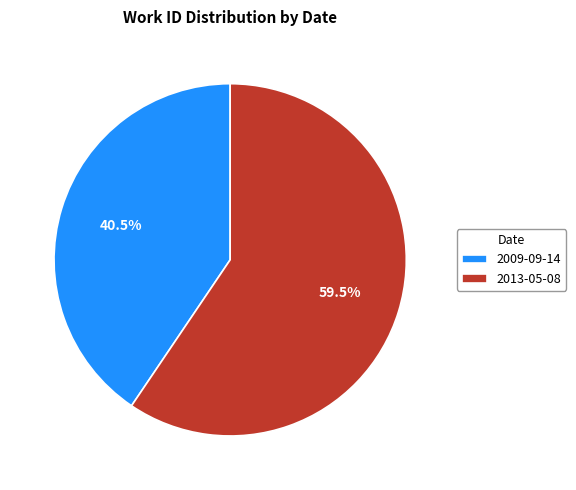

To the nearest percent, what is the combined percentage of 2013-05-08 and 2009-09-14?

100%